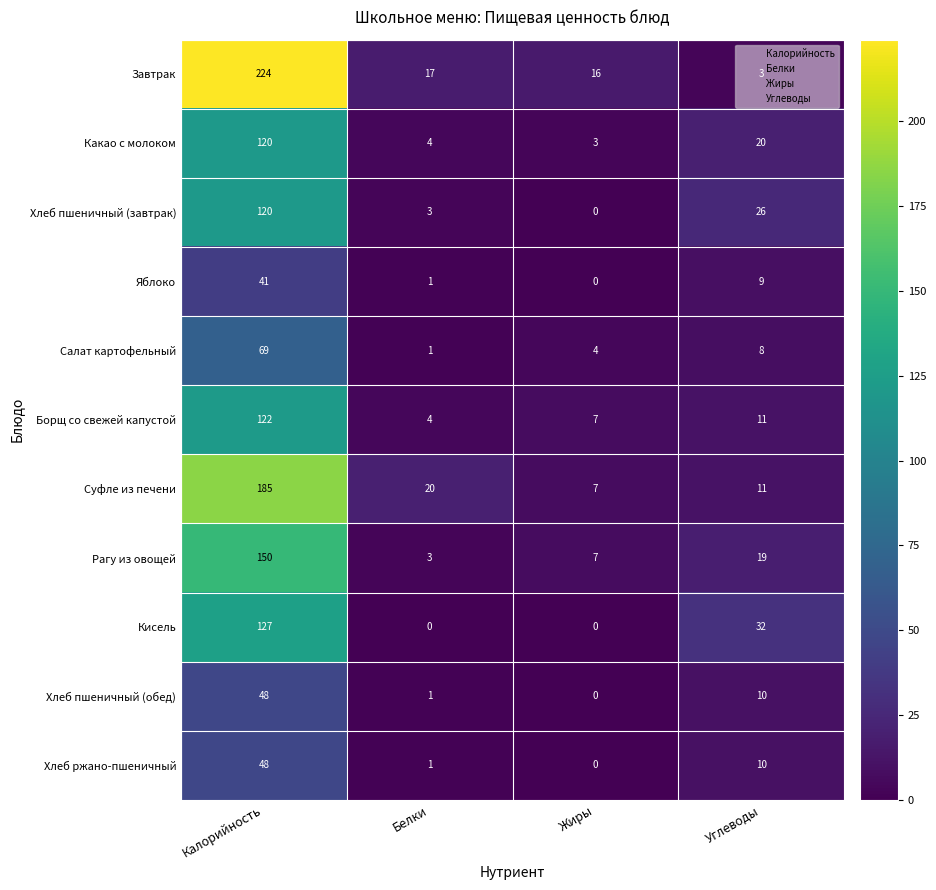

Rank the categories by Борщ со свежей капустой value from lowest to highest.

Белки, Жиры, Углеводы, Калорийность